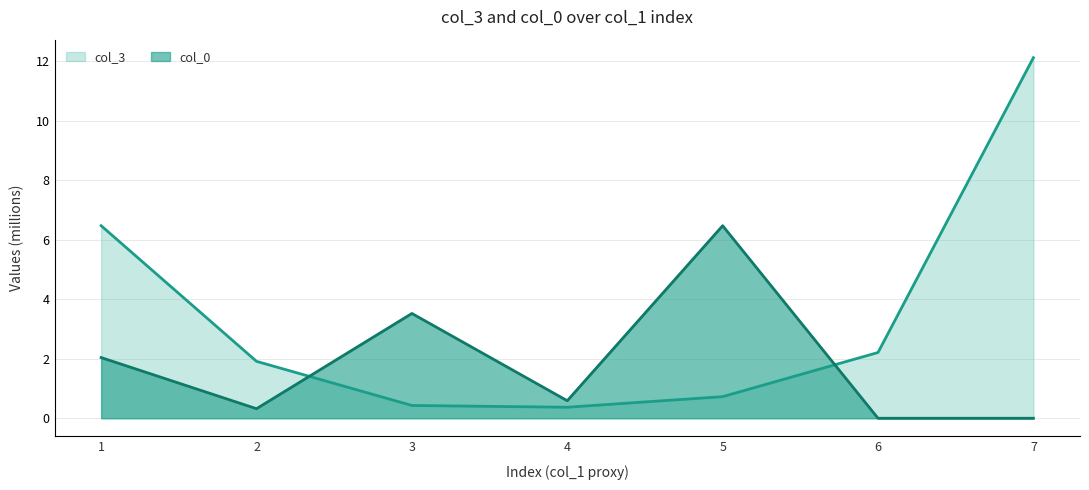

True or false: col_3 has more than 2 interior local peaks.

False